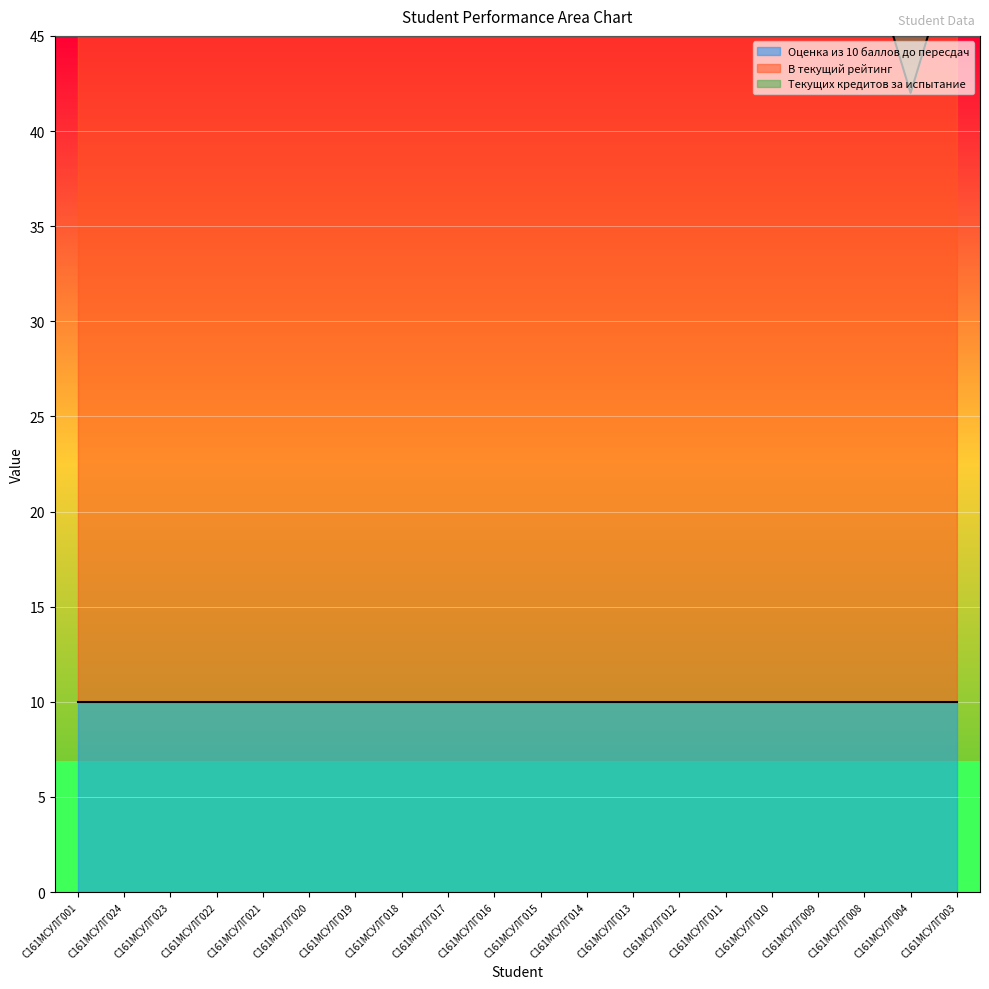

True or false: Оценка из 10 баллов до пересдач has a value of 3 at С161МСУЛГ014.

False